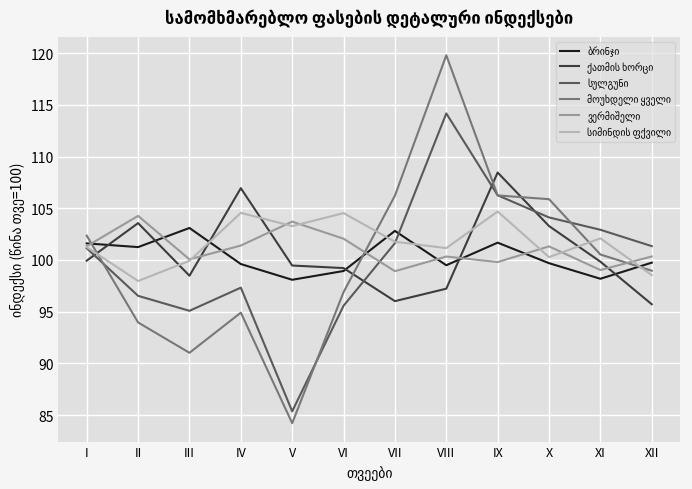

At how many categories does at least one series exceed 119?

1